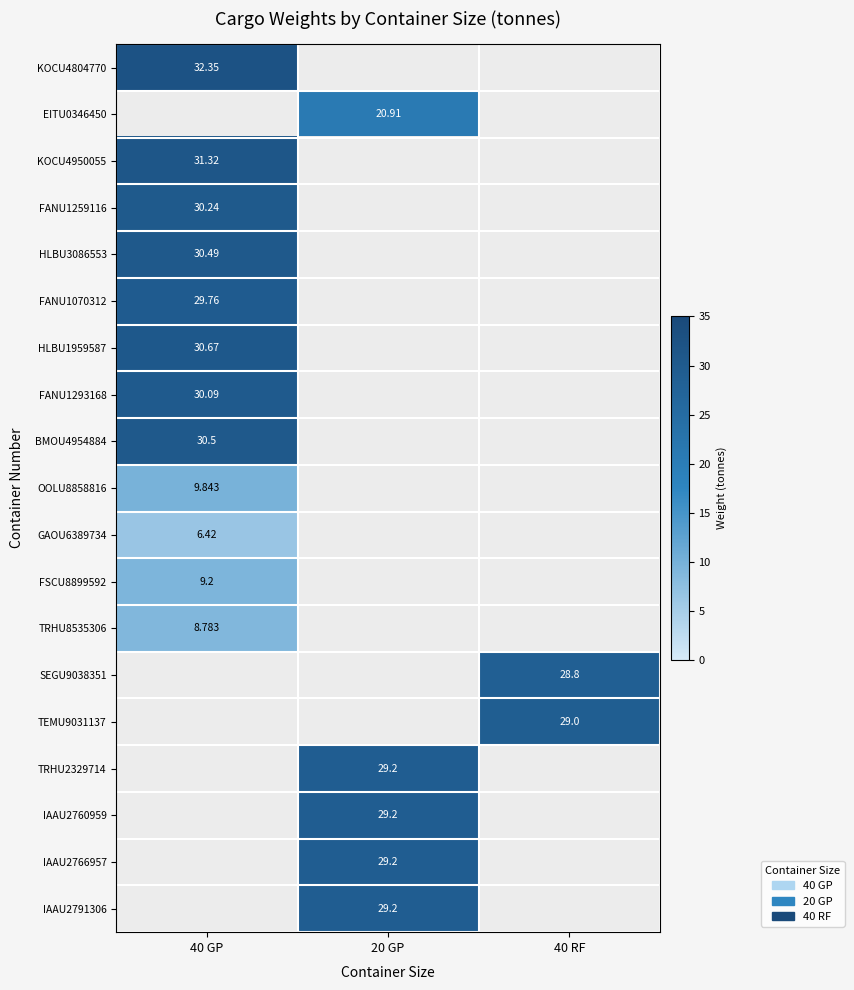

How many values in SEGU9038351 are above zero?

1